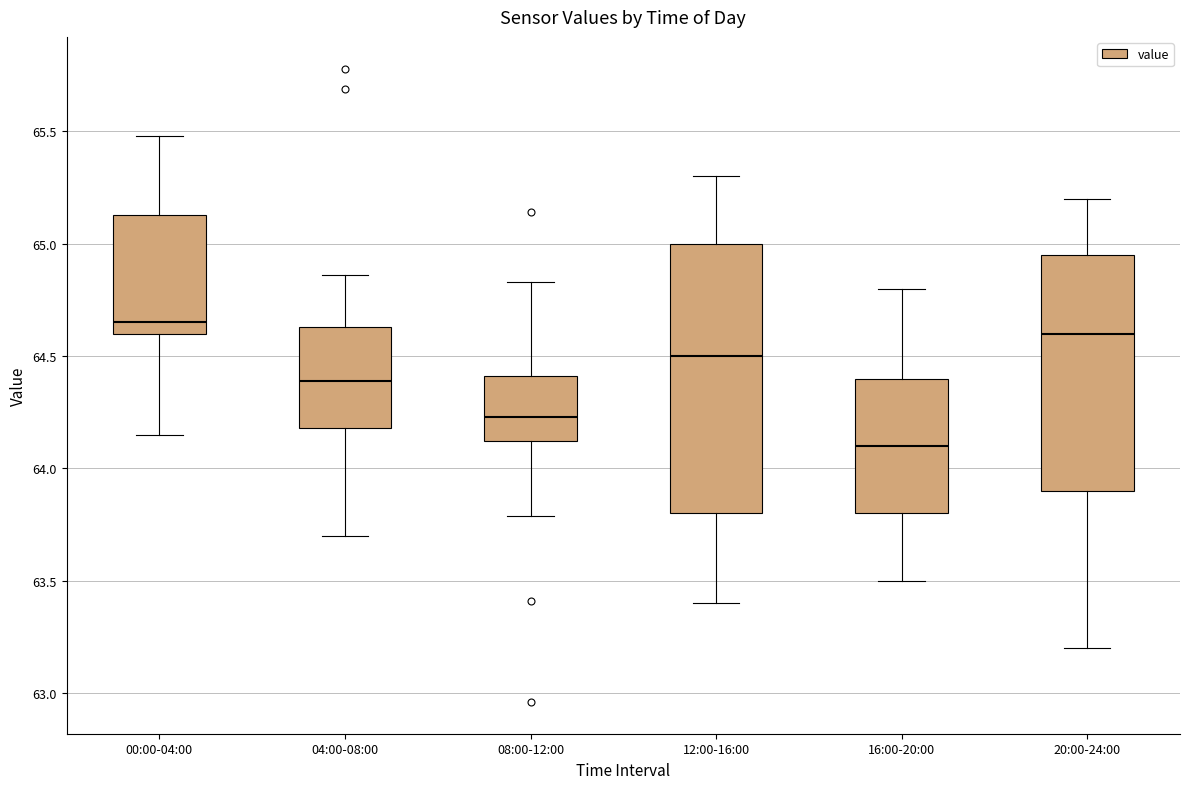

Which box's median line is the highest?

00:00-04:00